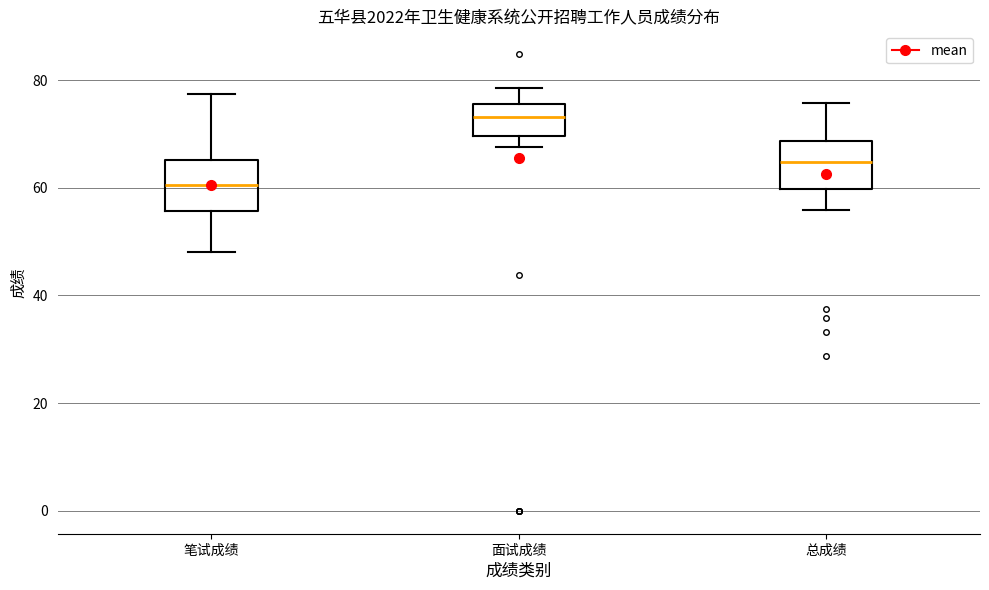

Where is the lower edge of the box for 总成绩 on the y-axis? The values are not printed on the chart, so give them approximately, as read against the axis.

60